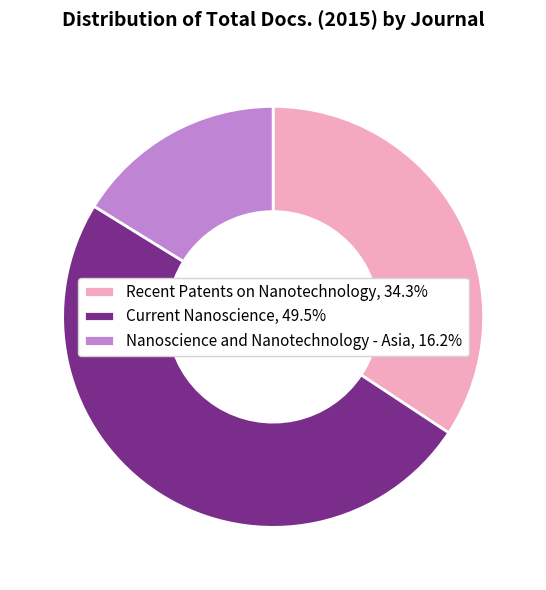

The Current Nanoscience slice represents 59% of the pie. True or false?

False